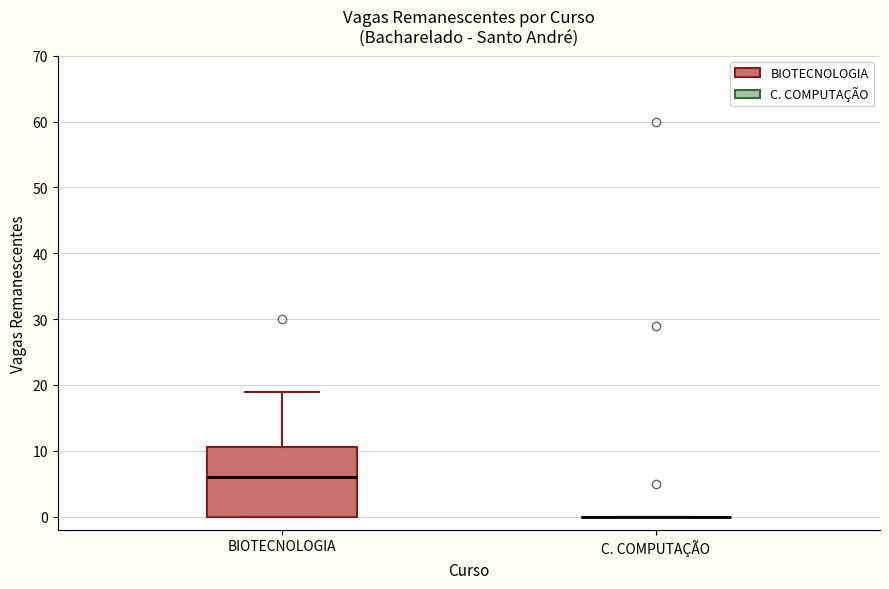

Reading left to right, read every box against the y-axis: the position of its median line, the range the box covers, and the ends of its whiskers. The values are not printed on the chart, so give them approximately, as read against the axis.

BIOTECNOLOGIA: median 6, box 0 to 11, whiskers 0 to 19
C. COMPUTAÇÃO: box collapsed to a line at 0, whiskers 0 to 0